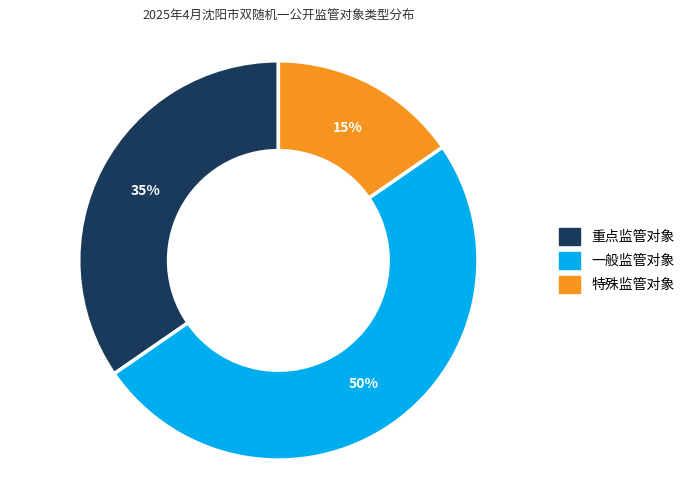

Does 特殊监管对象 account for over 50% of the chart?

No